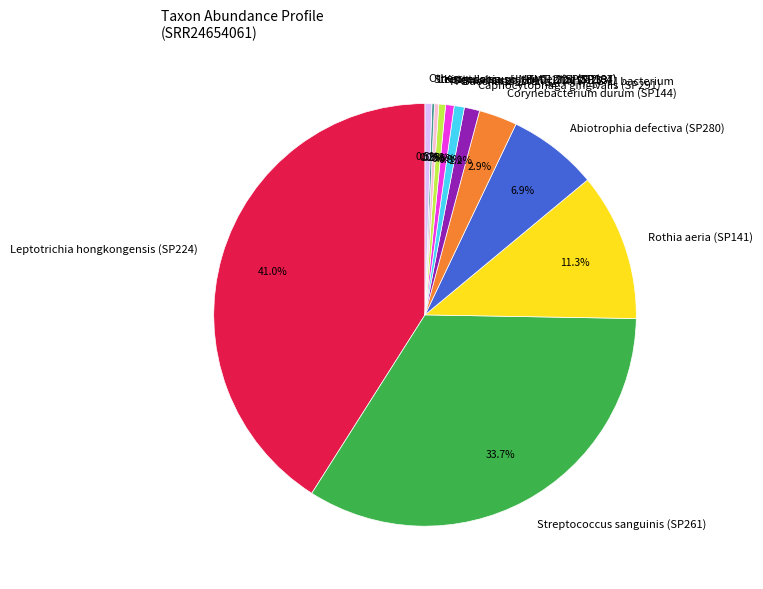

To the nearest percent, what portion does Saccharibacteria_(TM7)_[G-1] bacterium represent?

1%